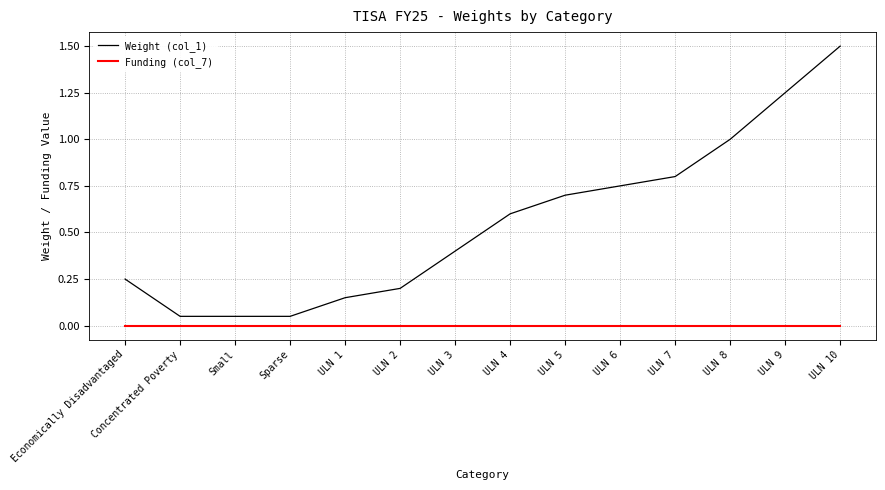

Rank the series by their average value, from lowest to highest.

Funding (col_7), Weight (col_1)